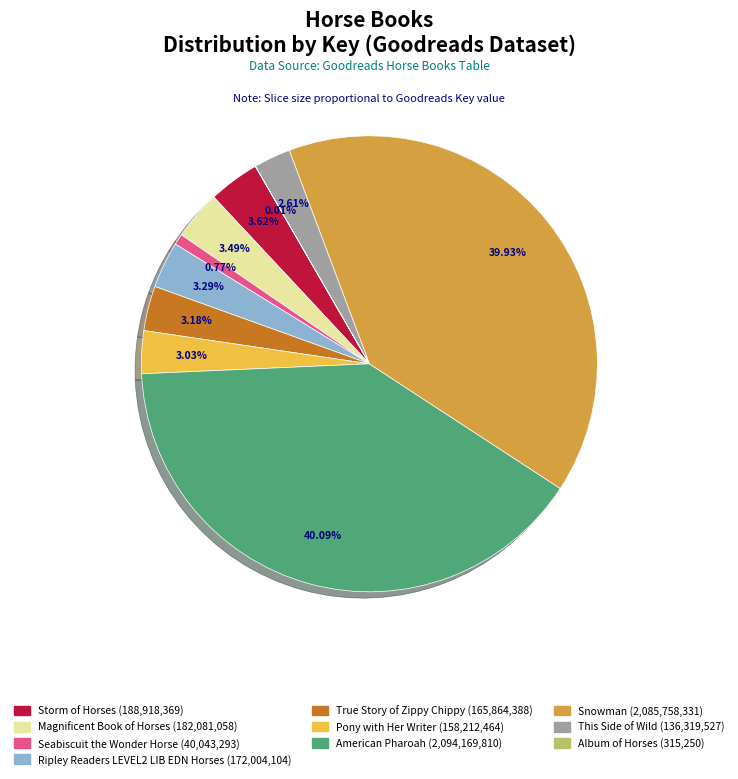

Do Magnificent Book of Horses and Seabiscuit the Wonder Horse together represent more than half of the pie?

No